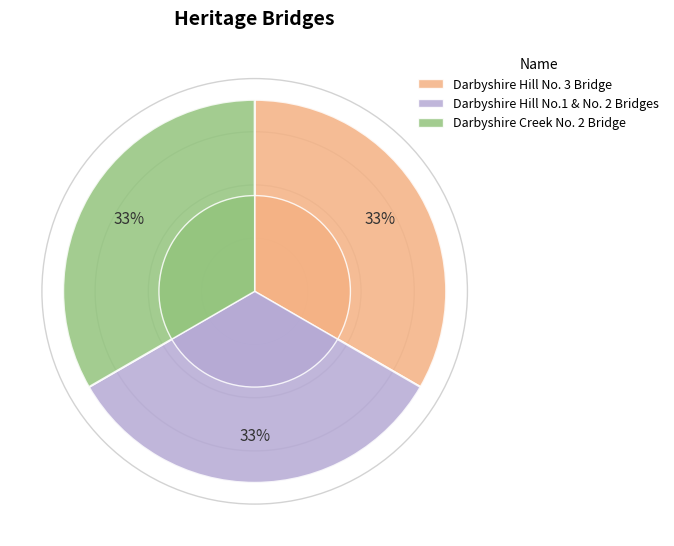

What is the ratio of the value at Darbyshire Creek No. 2 Bridge to the value at Darbyshire Hill No.1 & No. 2 Bridges?

1.0